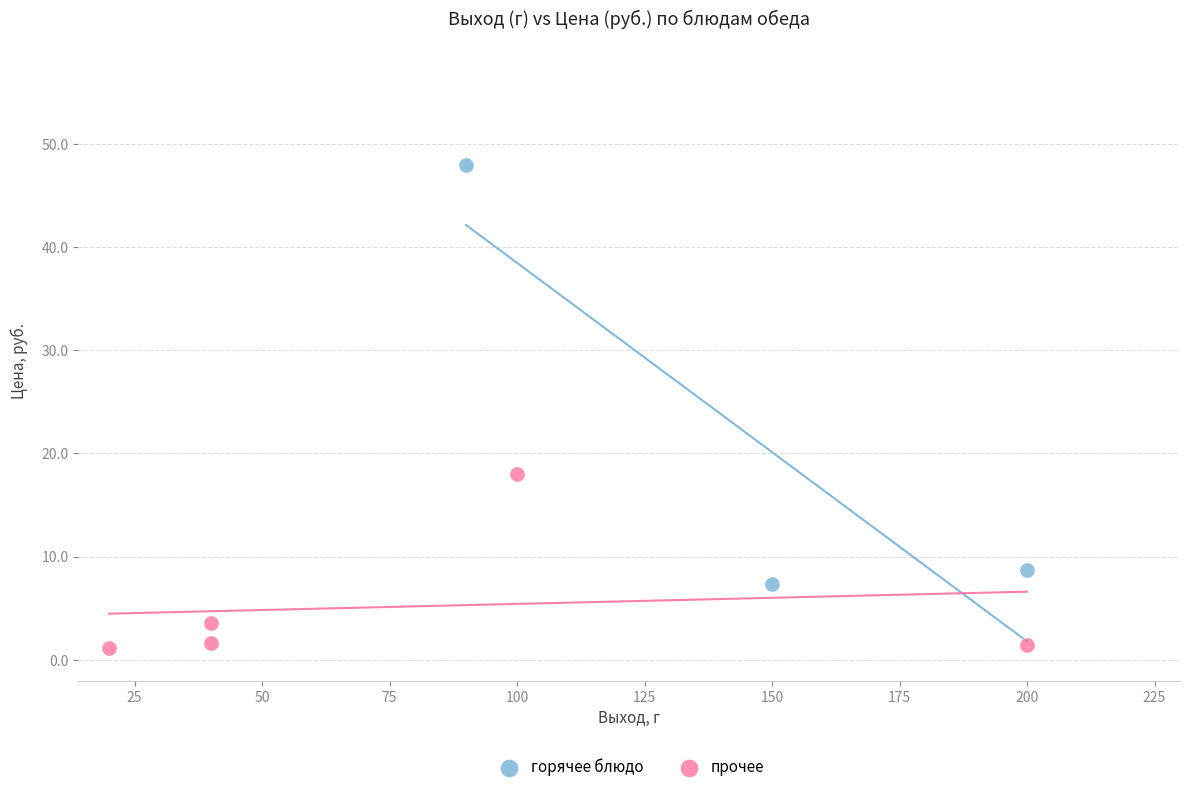

Which series contains the lowest Y value?

прочее